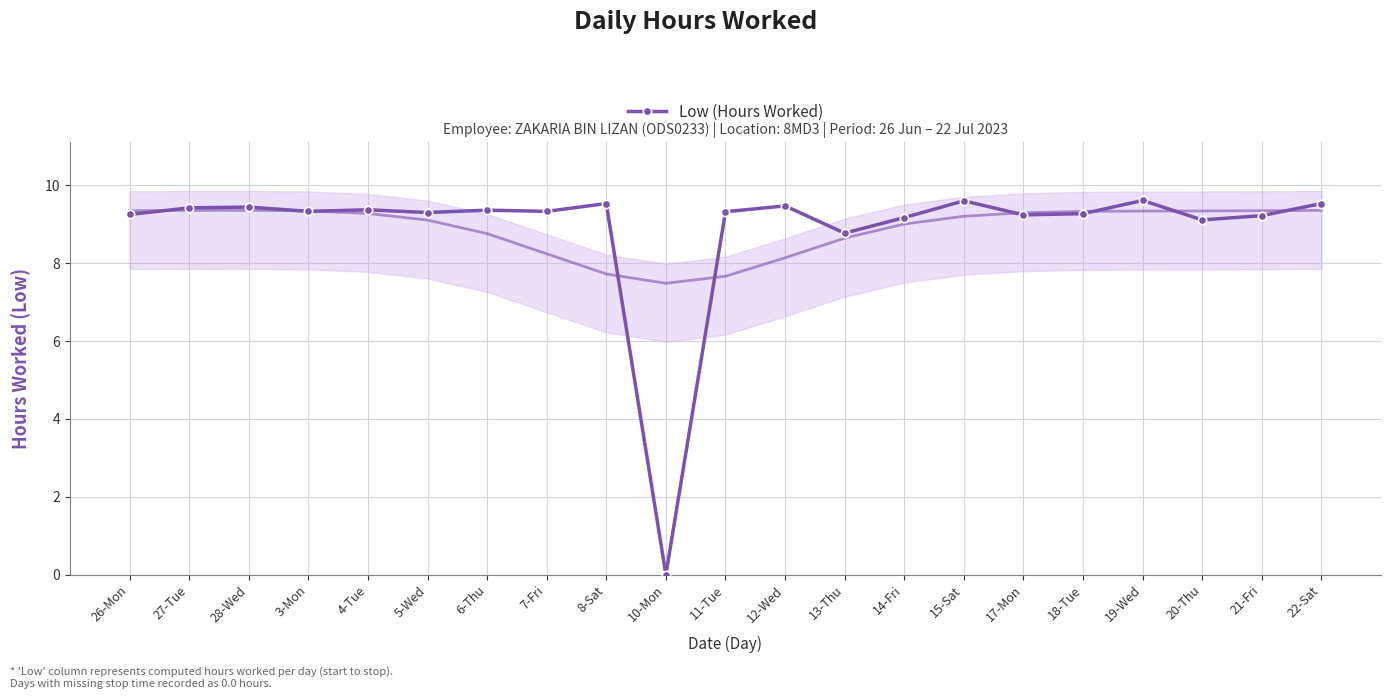

Rank the categories by value from lowest to highest.

10-Mon, 13-Thu, 20-Thu, 14-Fri, 21-Fri, 17-Mon, 26-Mon, 18-Tue, 5-Wed, 11-Tue, 3-Mon, 7-Fri, 6-Thu, 4-Tue, 27-Tue, 28-Wed, 12-Wed, 8-Sat, 22-Sat, 15-Sat, 19-Wed